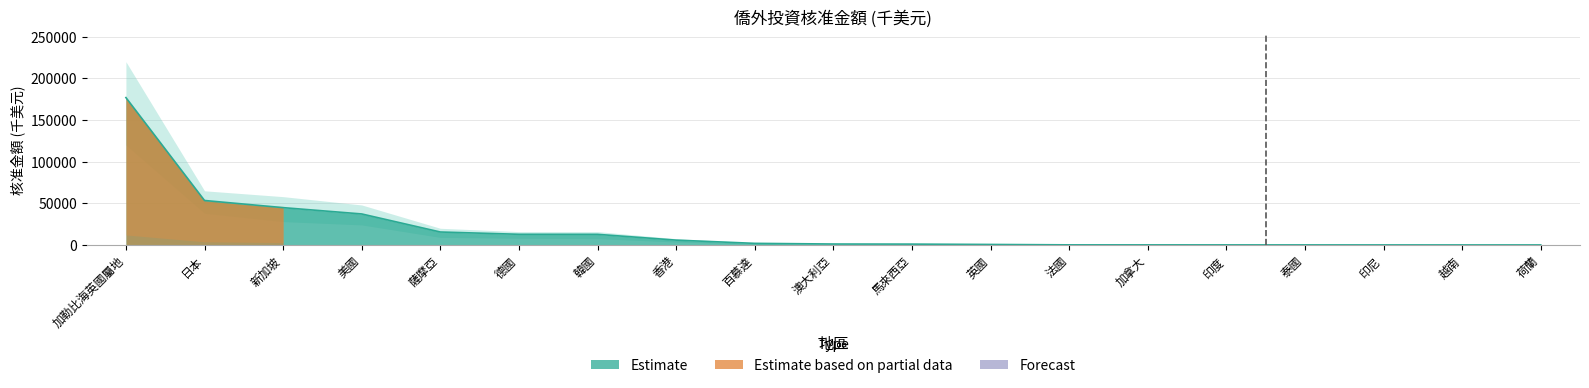

What is the value of the 核准金額 point at the 5th from the left?

15534.2